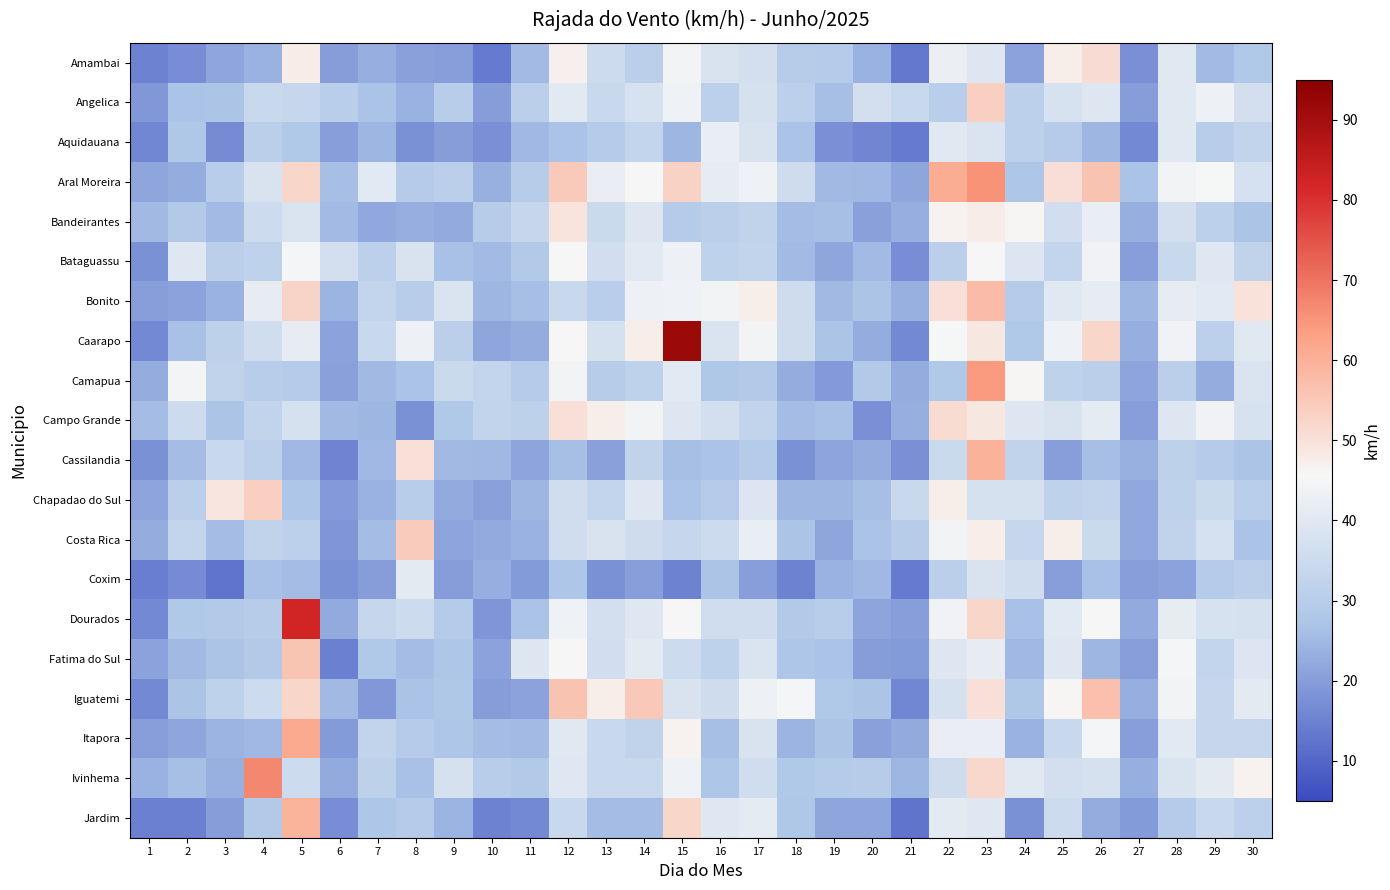

What is the minimum value shown in the chart?

12.6